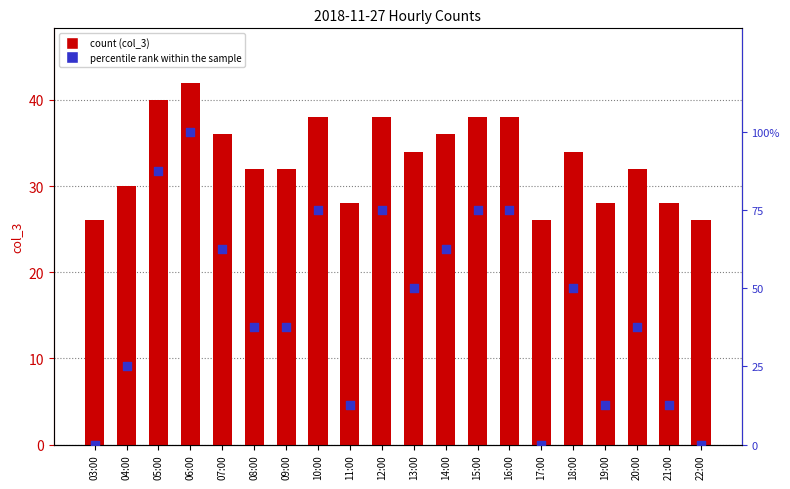

Which series reaches the minimum Y coordinate?

percentile rank within the sample